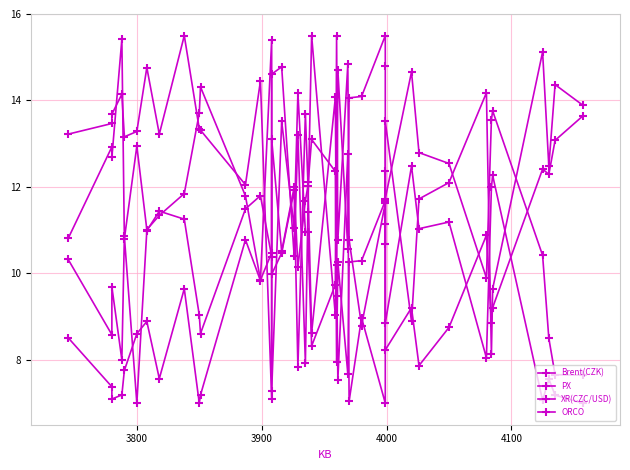

At which category does Brent(CZK) reach its first local valley?

3900